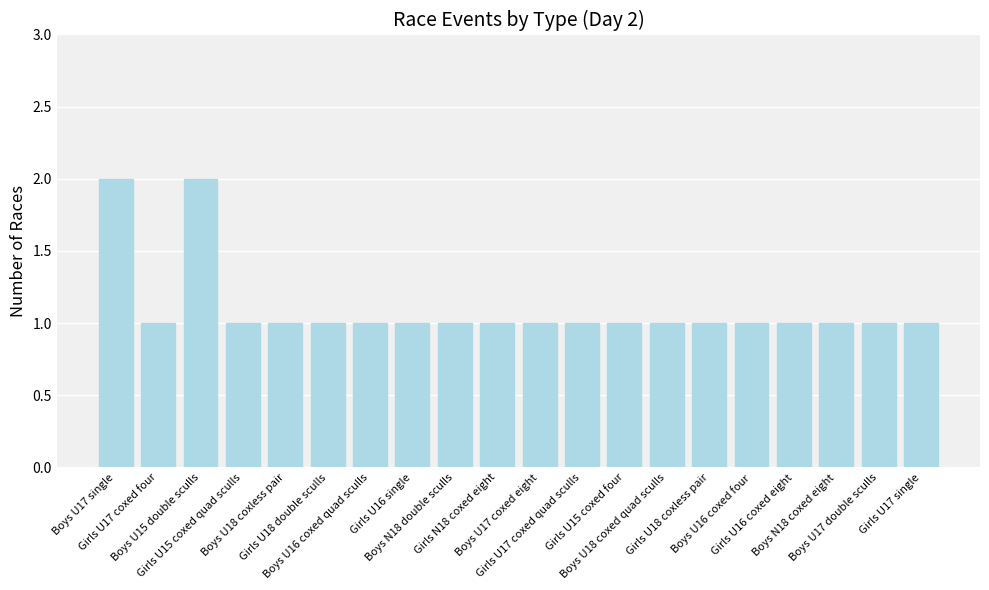

What is the value of the 20th bar from the left?

1